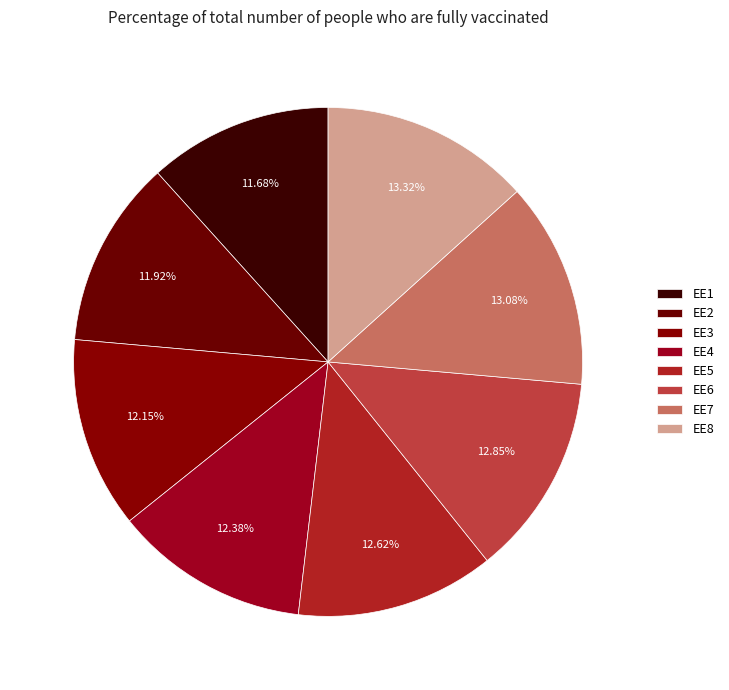

How many segments does this pie chart have?

8